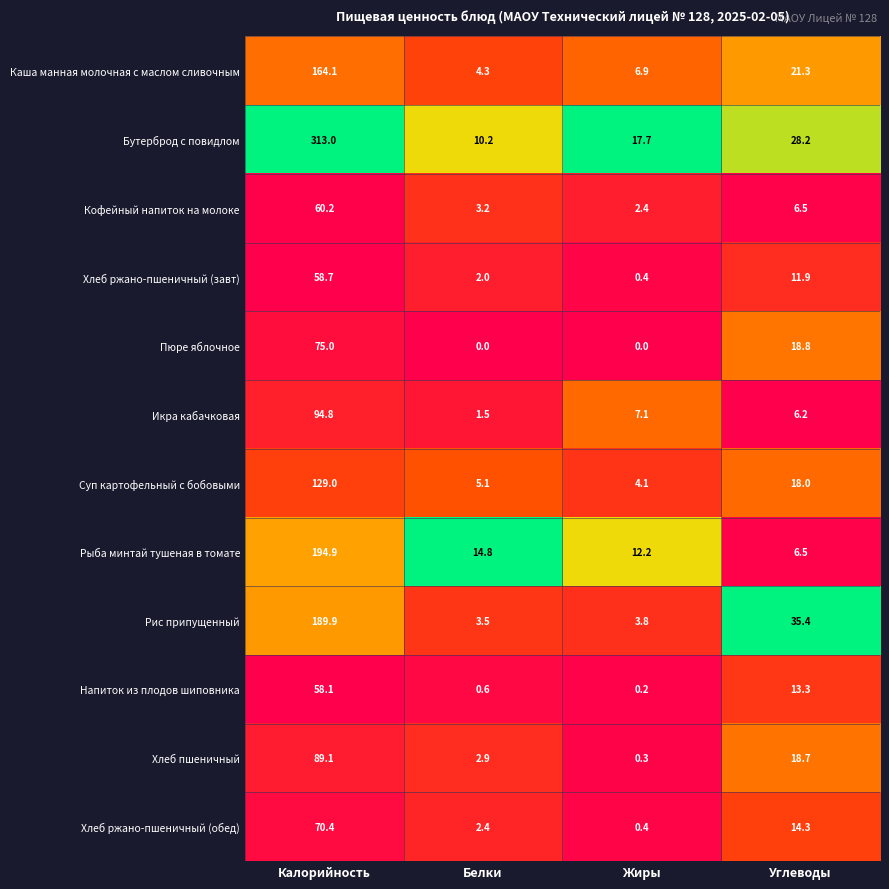

Where is Рыба минтай тушеная в томате nearest to the value 100?

Белки